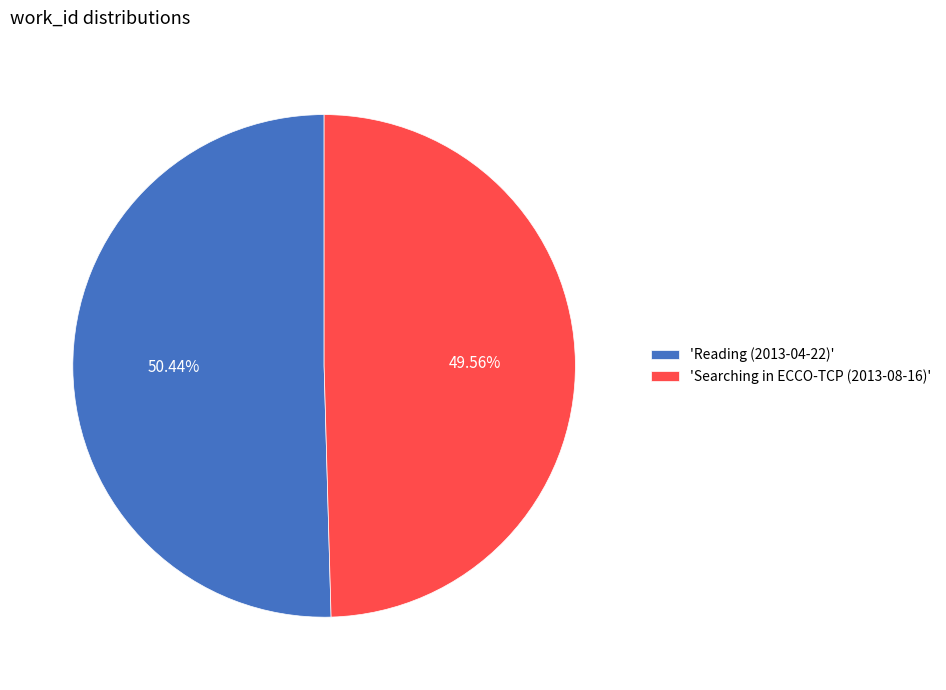

Is the sum of 'Searching in ECCO-TCP (2013-08-16)' and 'Reading (2013-04-22)' greater than half?

Yes